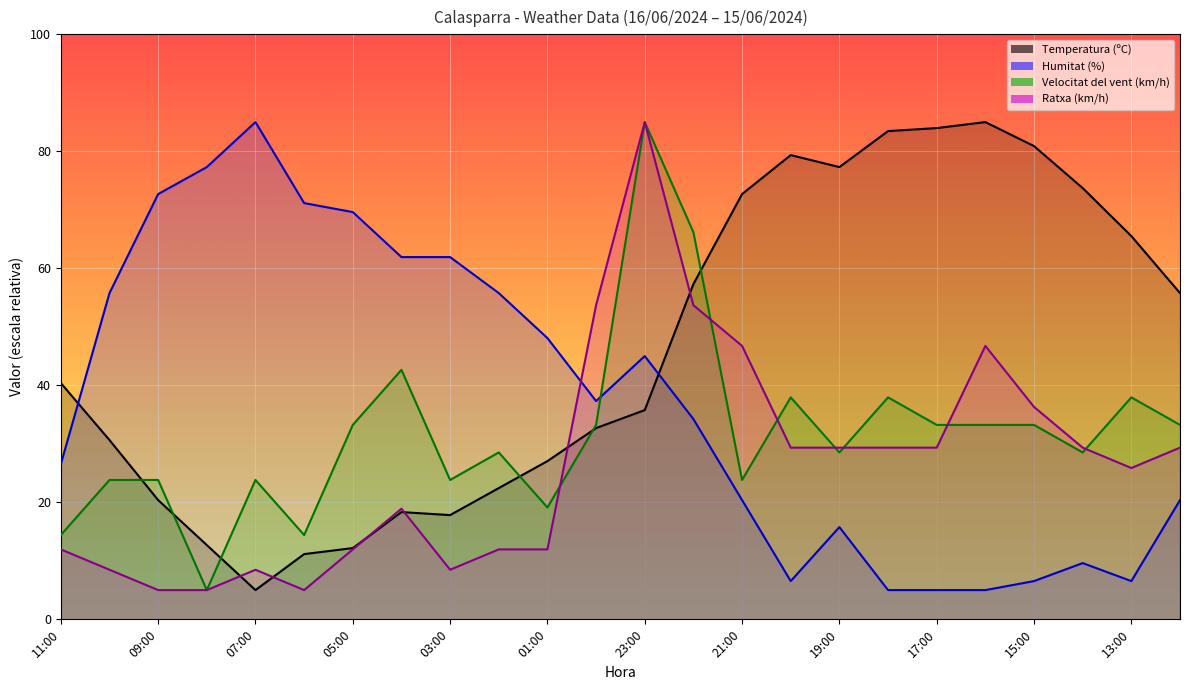

What is the approximate value of Velocitat del vent (km/h) at 21:00?

23.8